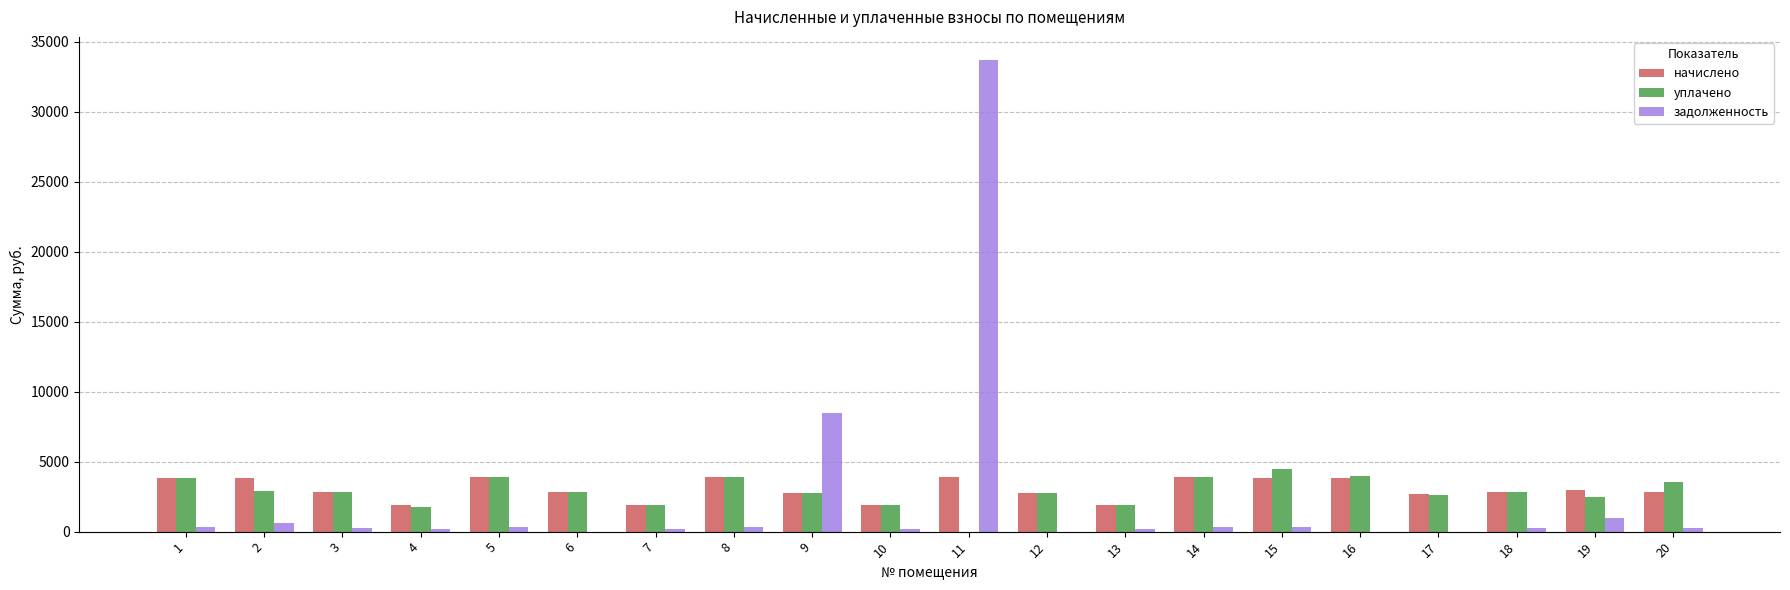

Between 9 and 18, which series saw the biggest shift?

задолженность